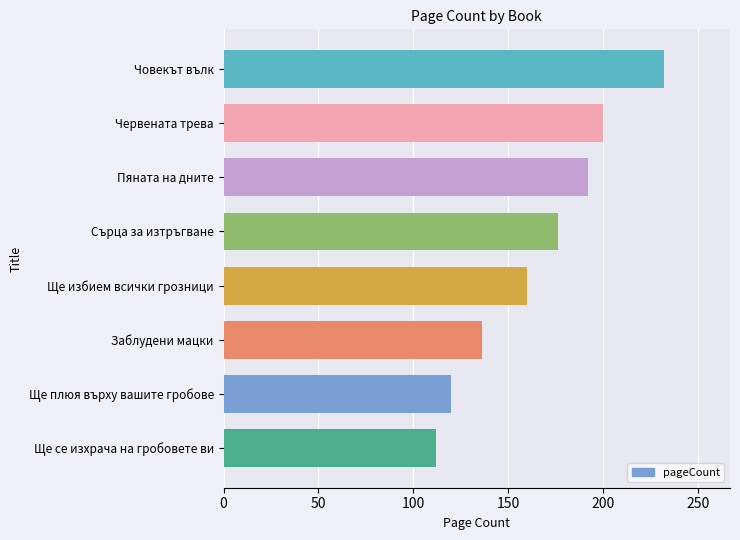

True or false: the data shows 176 at Сърца за изтръгване.

True